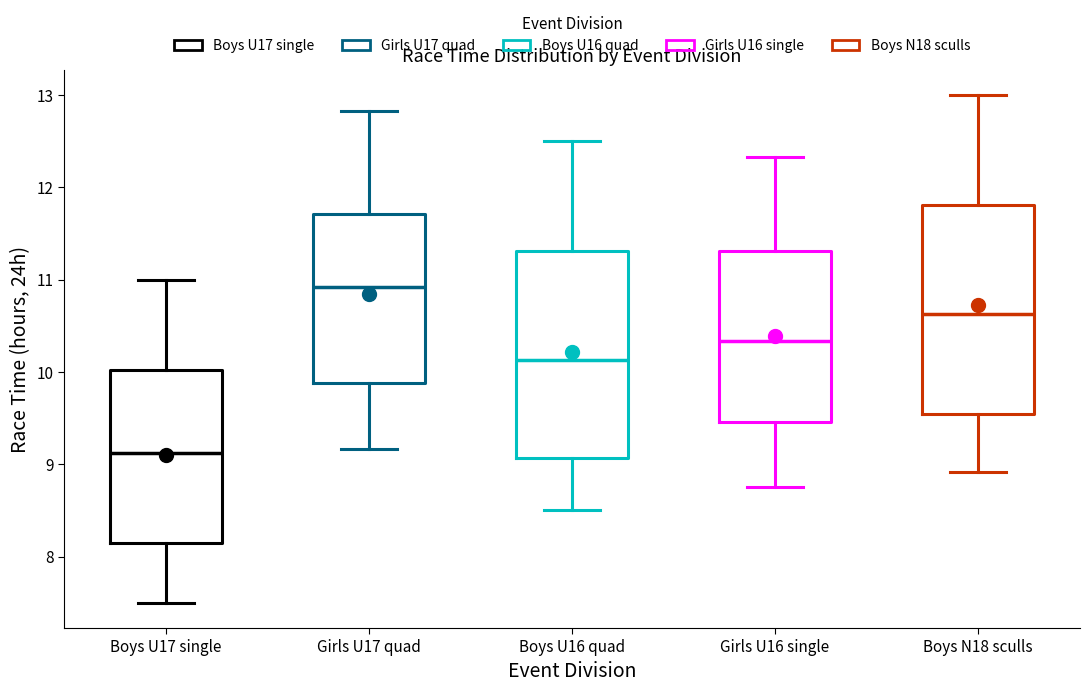

Which box's median line is the lowest?

Boys U17 single